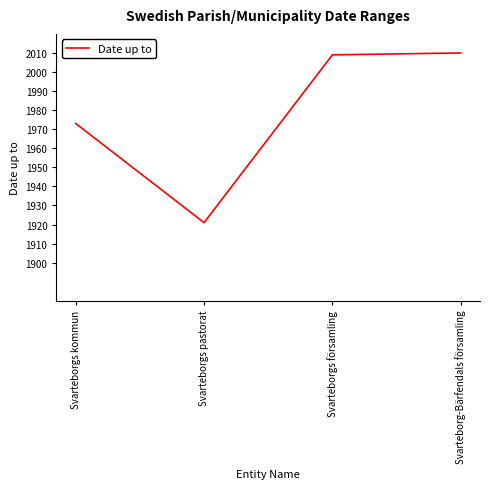

Approximately how many times larger is the value at Svarteborg-Bärfendals församling compared to Svarteborgs församling?

1.0